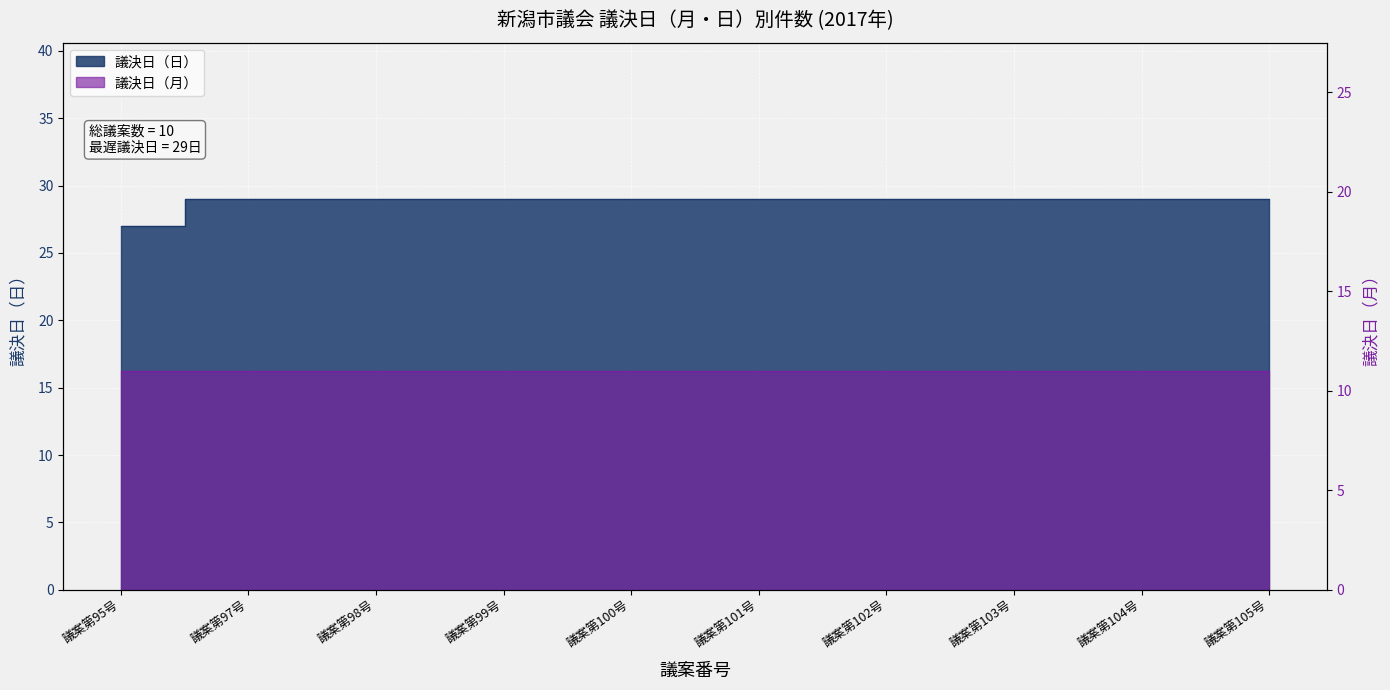

What is the average value?

29